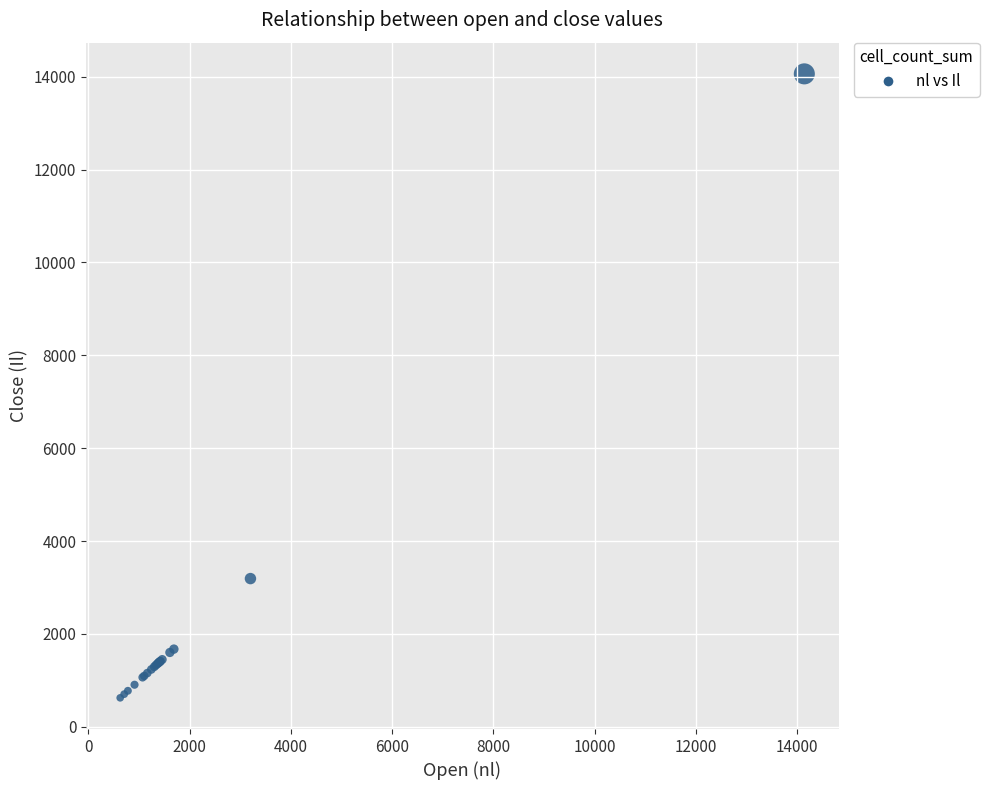

What Y value in the scatter plot is closest to 7342?

3191.6